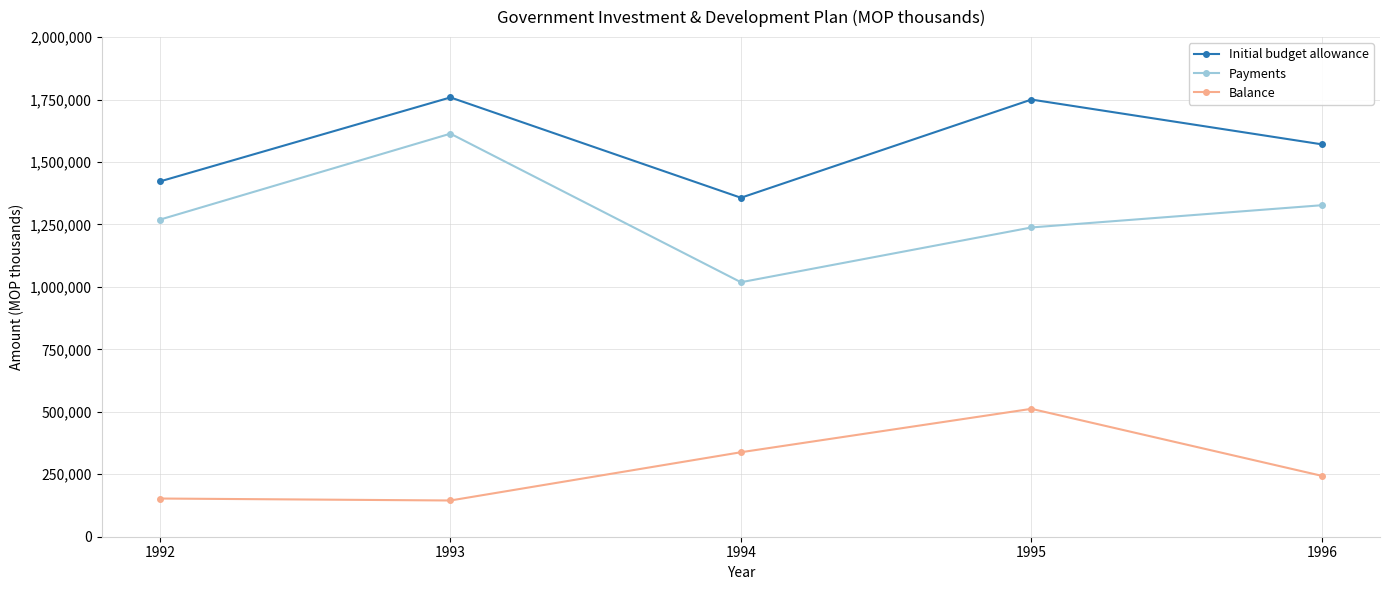

Which series has the widest spread of values?

Payments